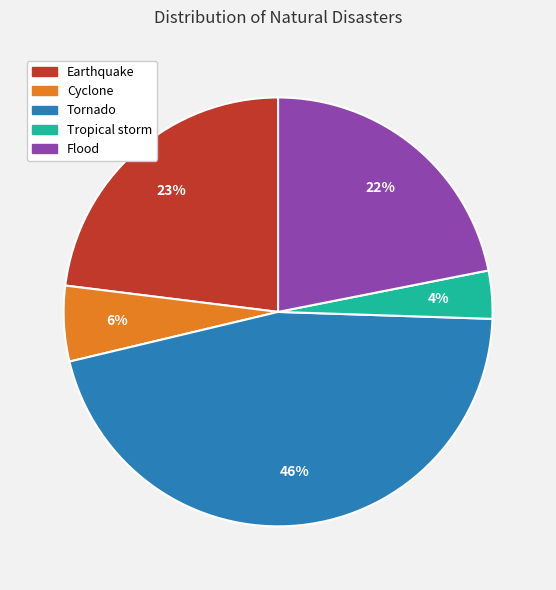

Rank the categories by value from lowest to highest.

Tropical storm, Cyclone, Flood, Earthquake, Tornado